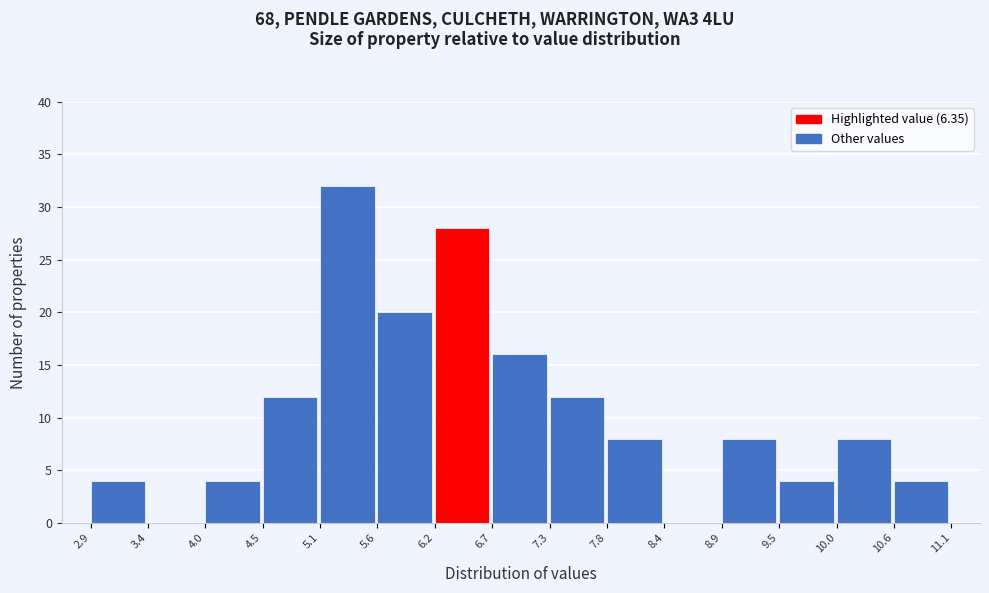

How tall is the bar that spans 10.6 to 11.1 on the x-axis? The values are not printed on the chart, so give them approximately, as read against the axis.

4